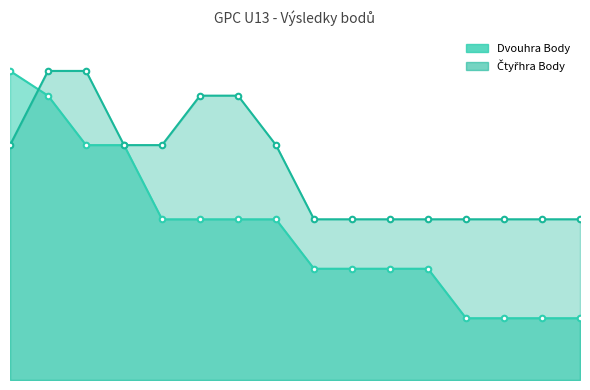

How many times do Dvouhra Body and Čtyřhra Body cross each other?

1